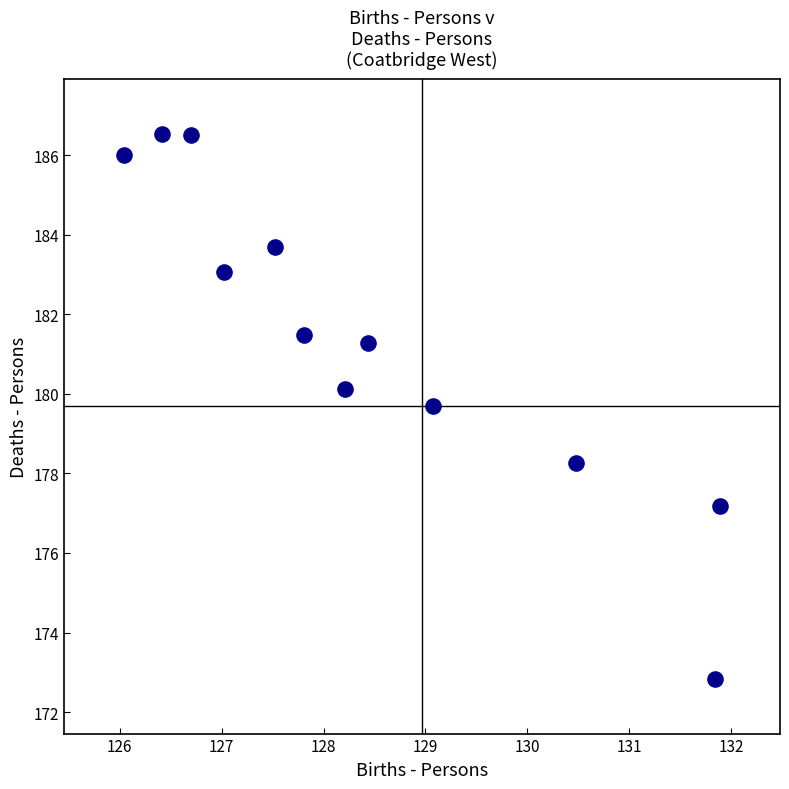

What is the range of Y values (max minus min)?

13.7